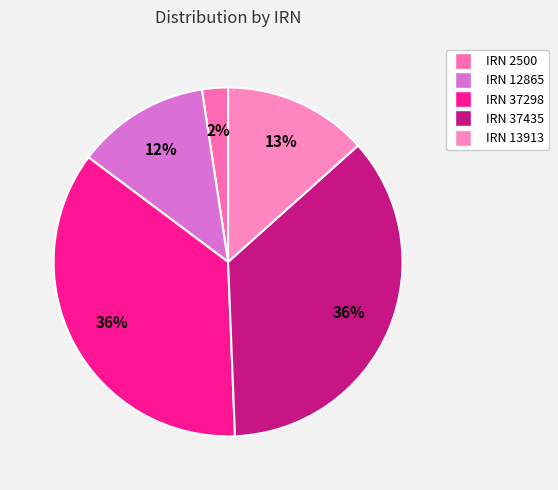

True or false: IRN 37298 accounts for 43% of the total.

False